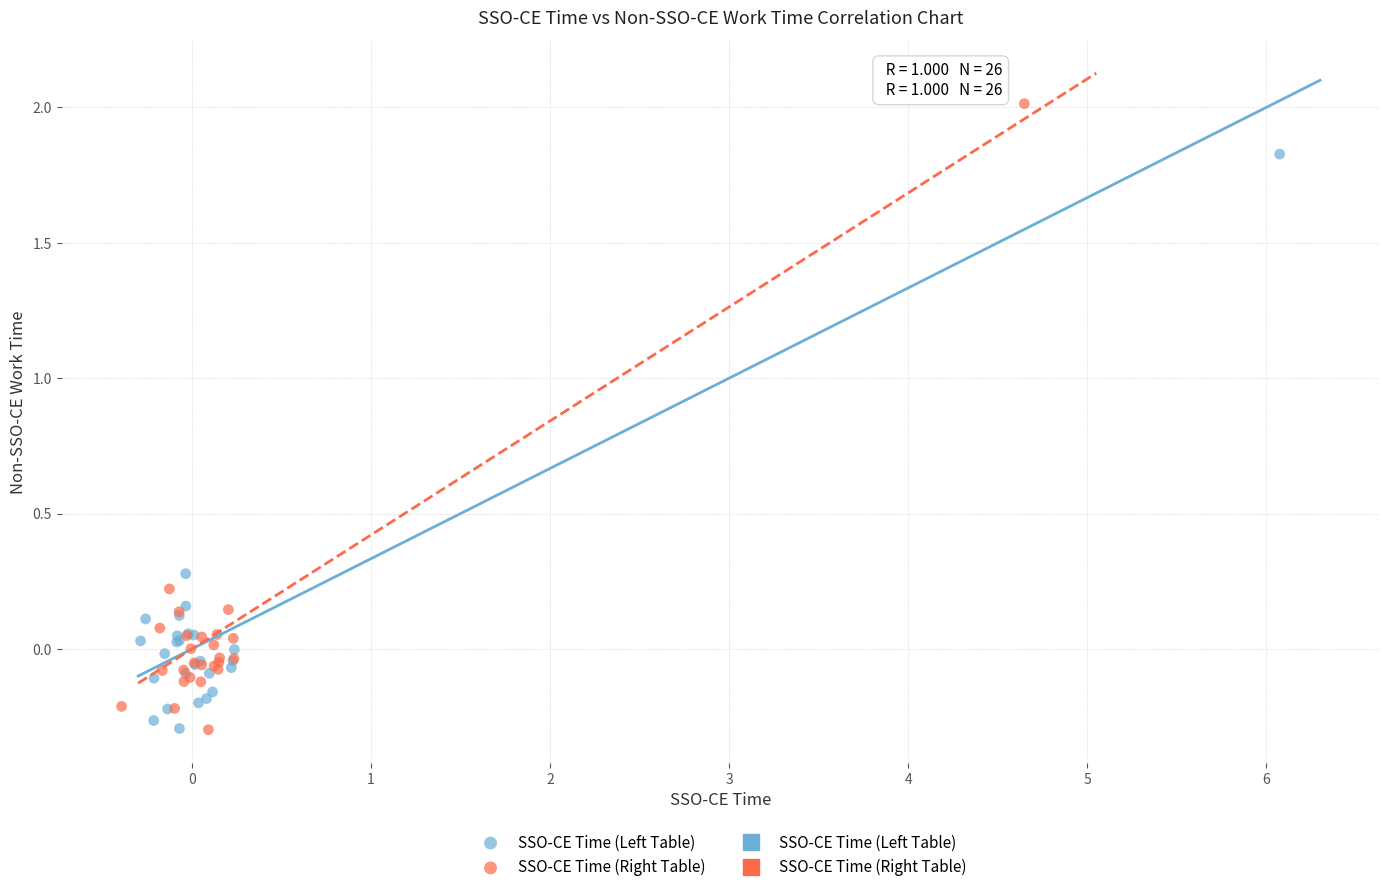

Which series contains the highest Y value?

SSO-CE Time (Right Table)